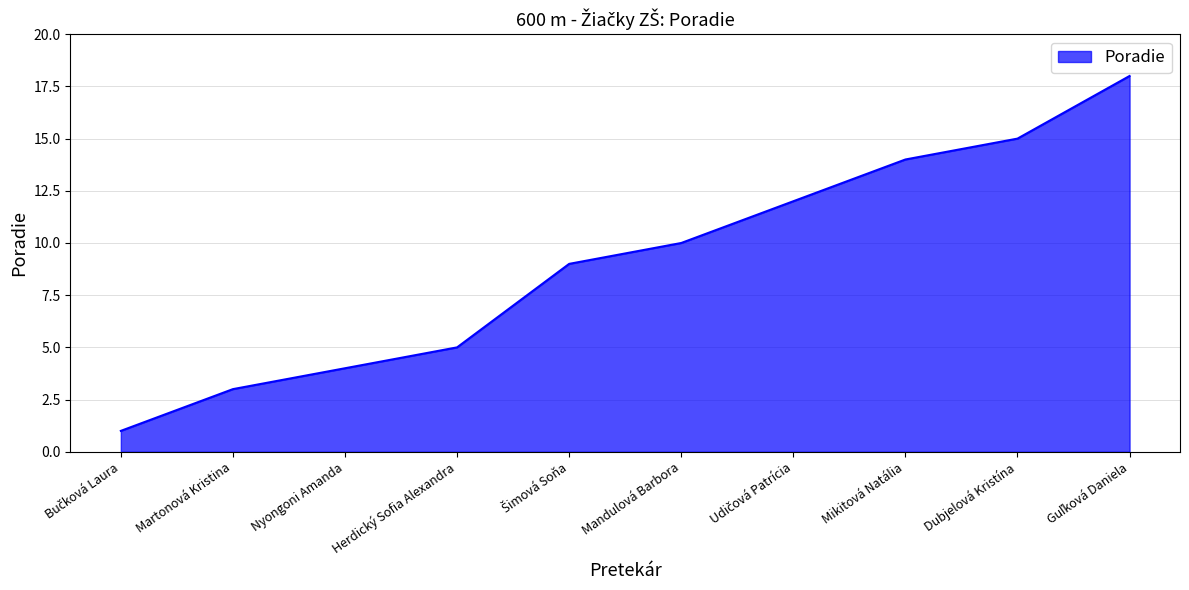

What is the approximate value at Mikitová Natália?

14